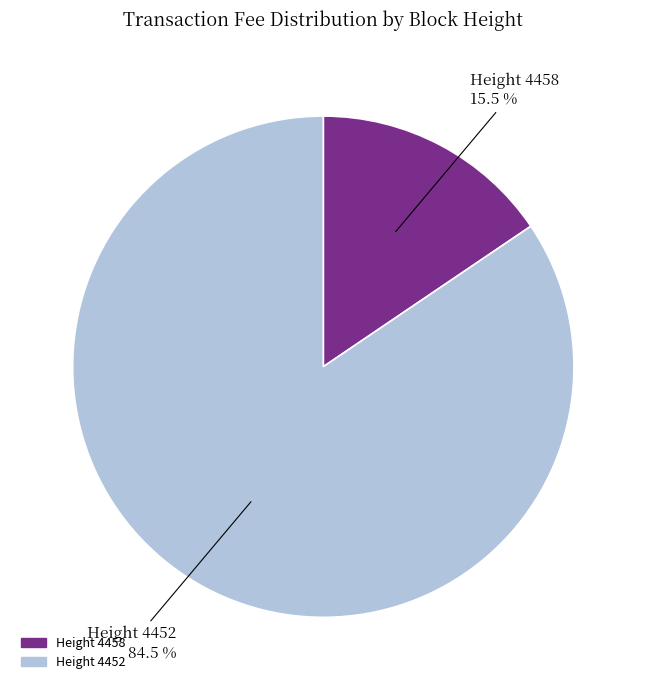

Is there any slice that represents more than half of the pie?

Yes